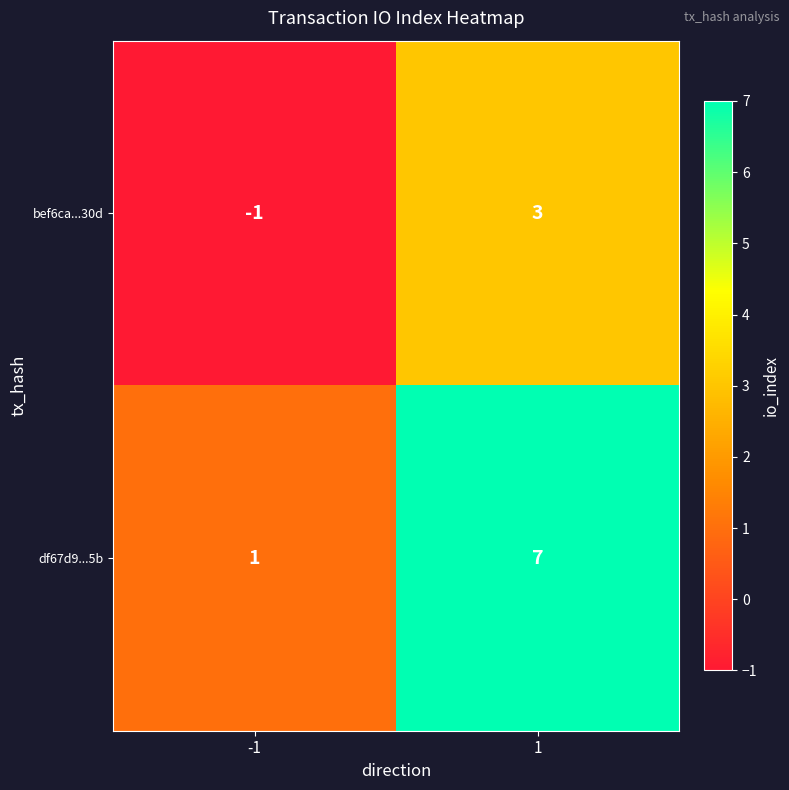

How many data points in df67d9...5b are less than 7?

1